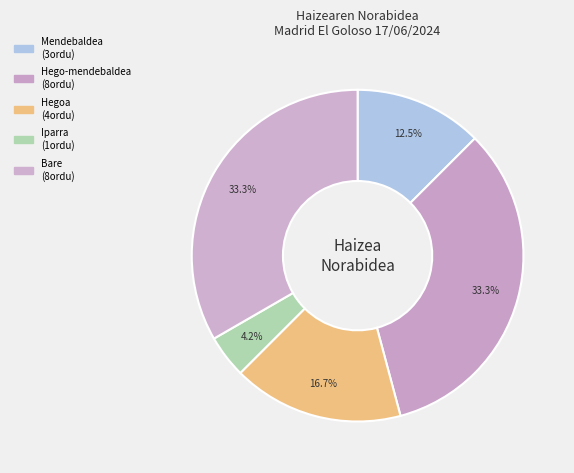

How many segments does this pie chart have?

5